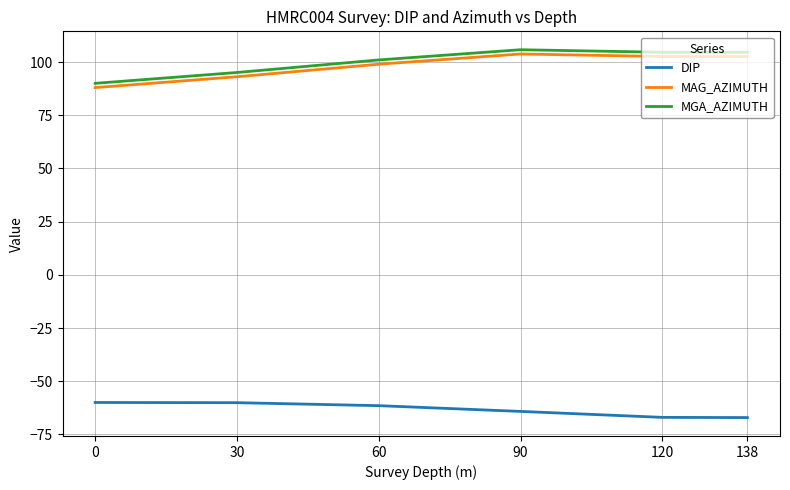

The DIP series shows -93.1 at 90. True or false?

False